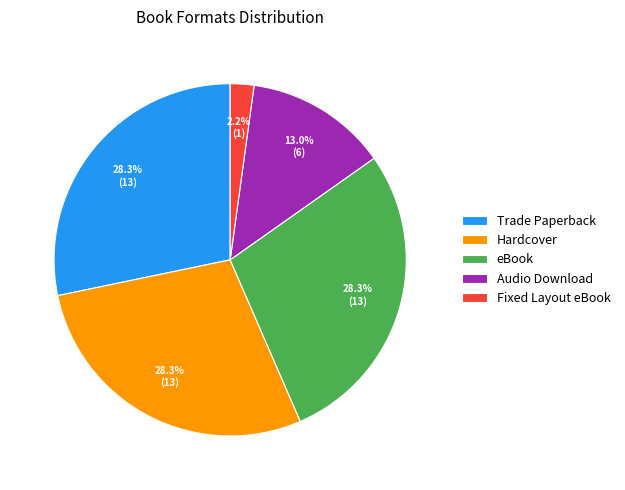

Is it true that Hardcover is 28% of the pie?

True